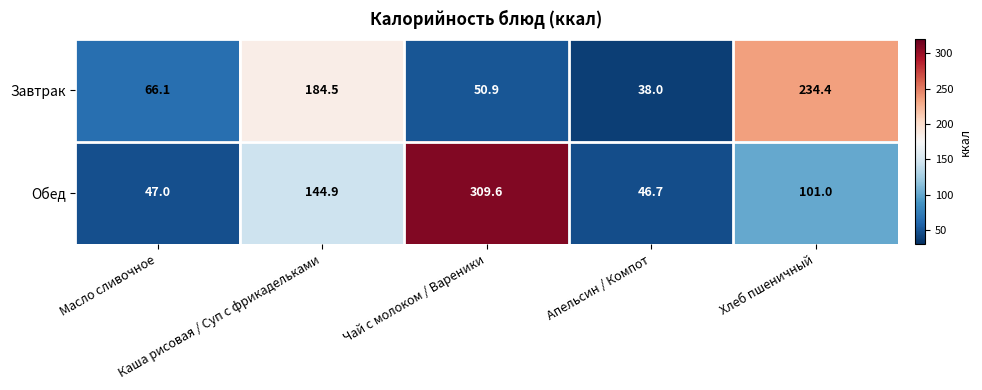

Rank the series by their maximum value, from lowest to highest.

Завтрак, Обед